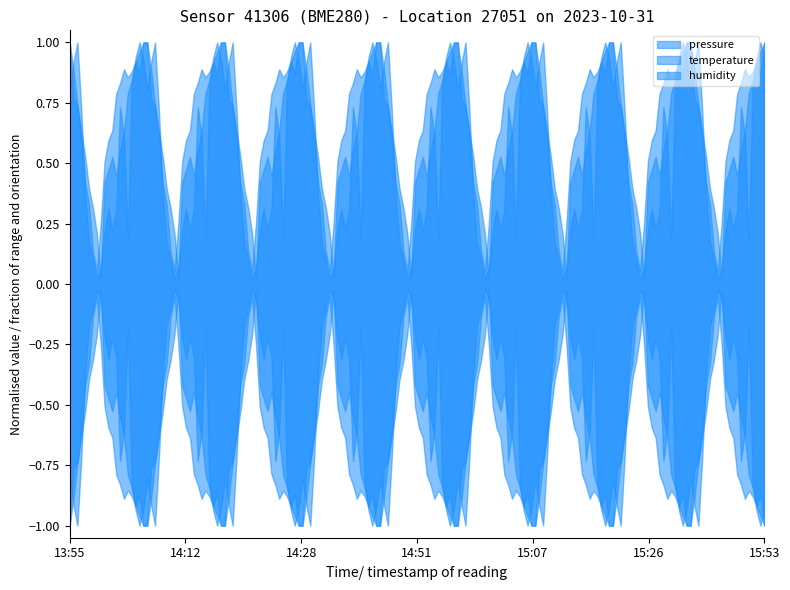

At which category does the chart reach its minimum across all series?

15:53